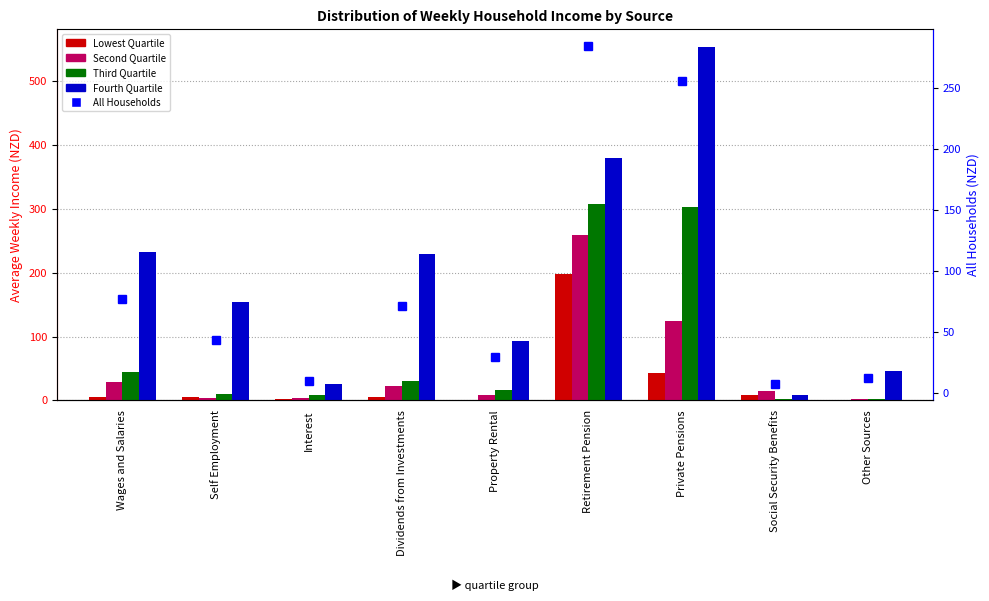

At how many categories does at least one series exceed 181?

4